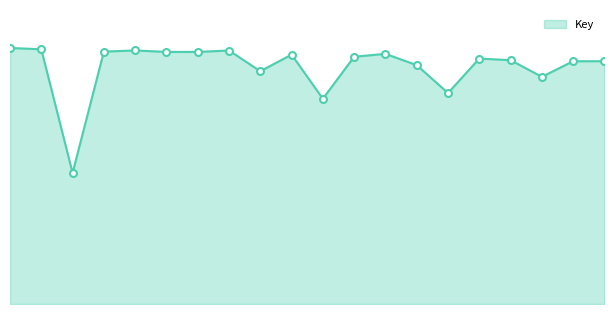

How many interior local peaks (higher than both neighbors) does the data have?

5